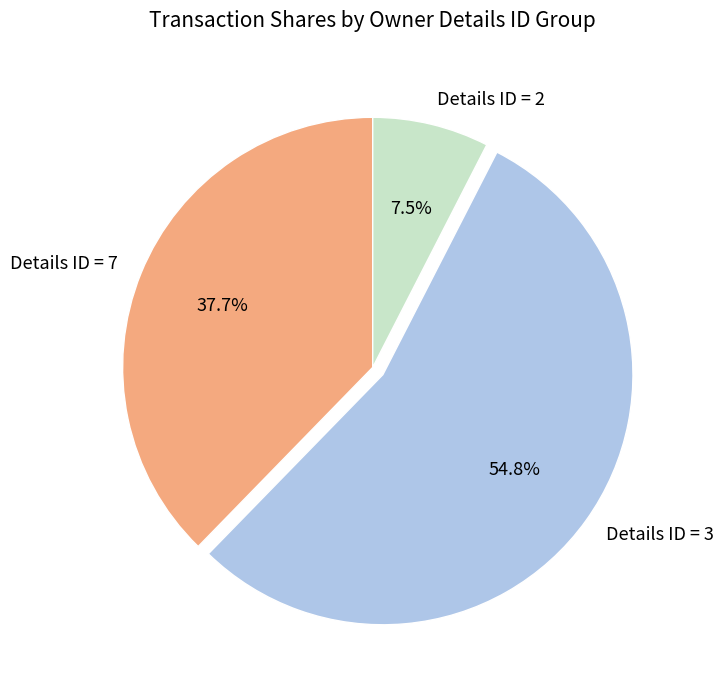

Does Details ID = 2 account for over 50% of the chart?

No